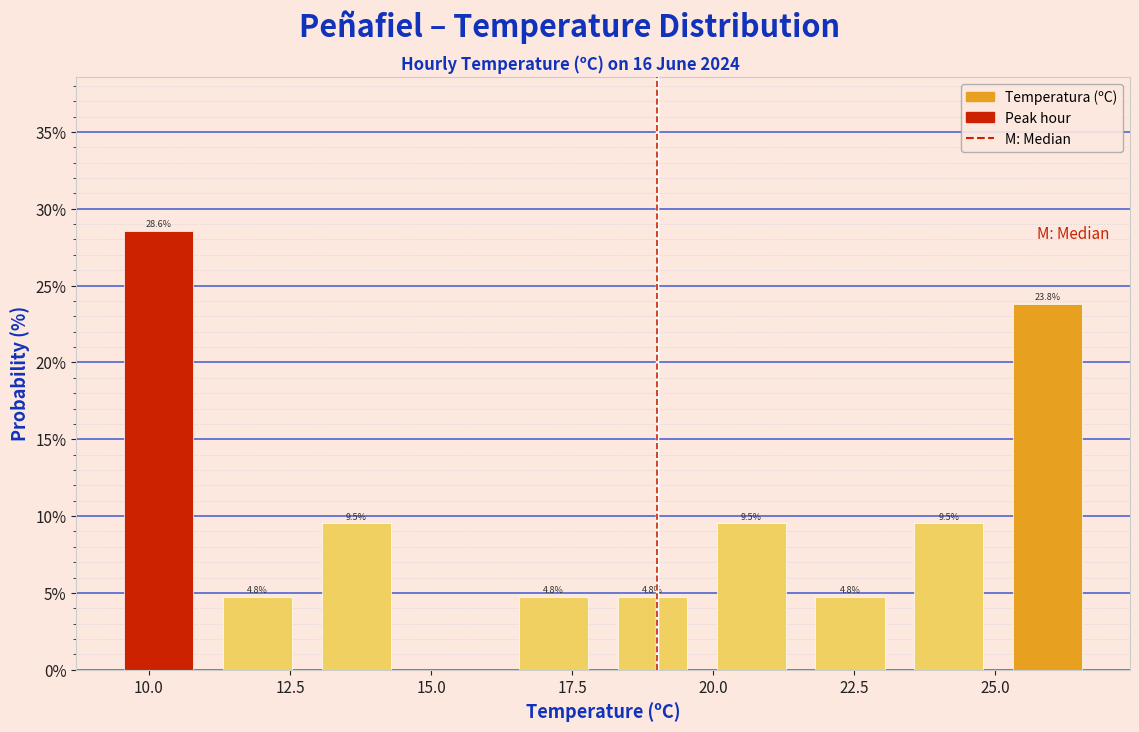

Read against the x-axis, roughly where is the centre of the tallest bar?

10.0